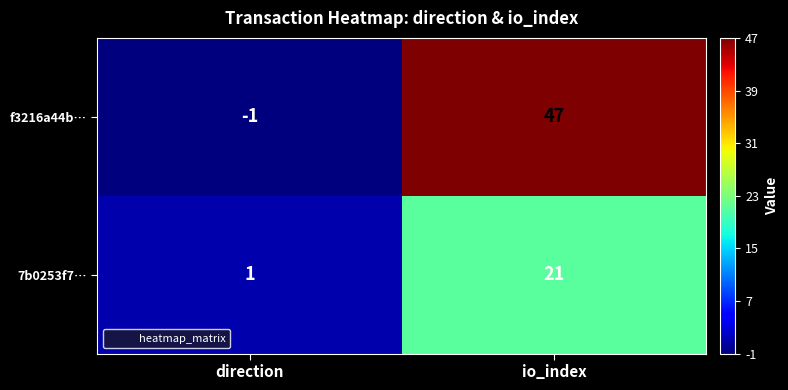

What is the spread (max minus min) of values at direction?

2